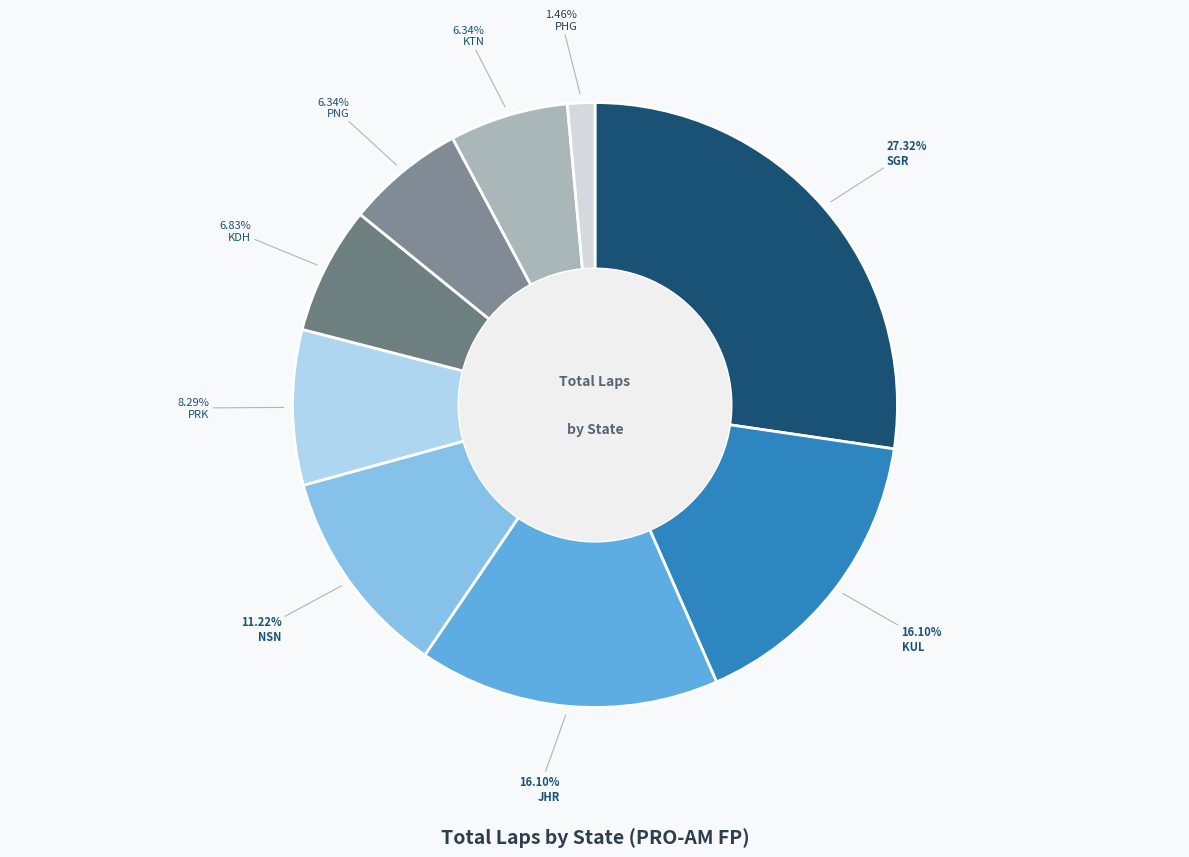

To the nearest percent, what is the combined percentage of KDH and JHR?

23%